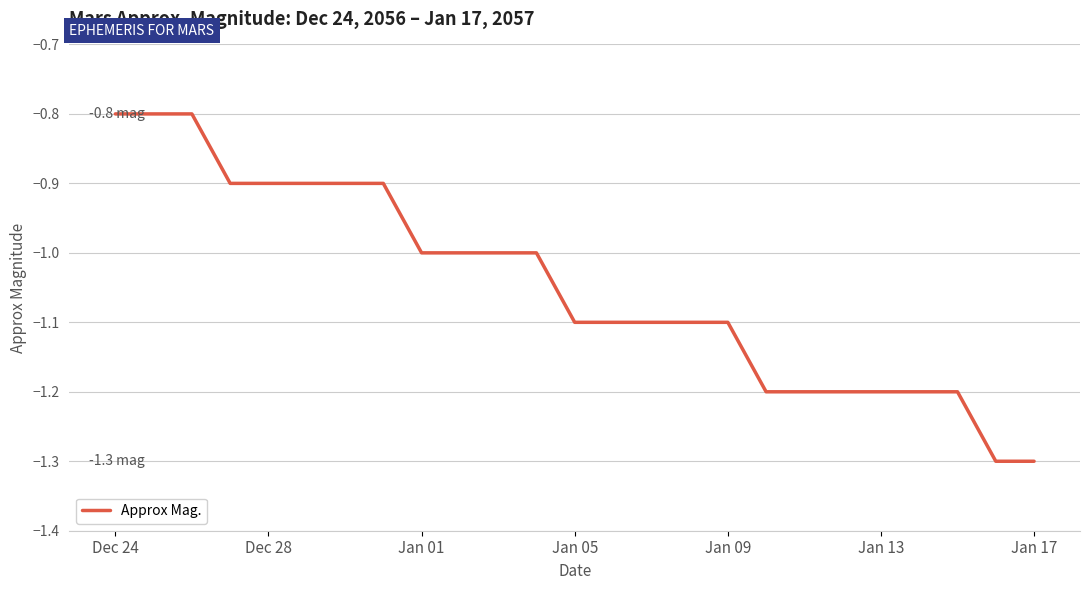

Does the chart display data point markers on the line(s)?

No